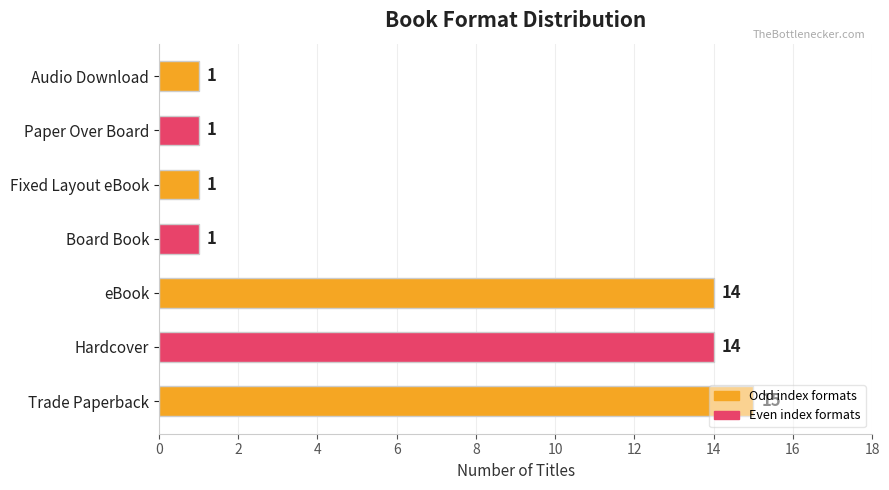

What is the sum of the values at Trade Paperback and Hardcover?

29